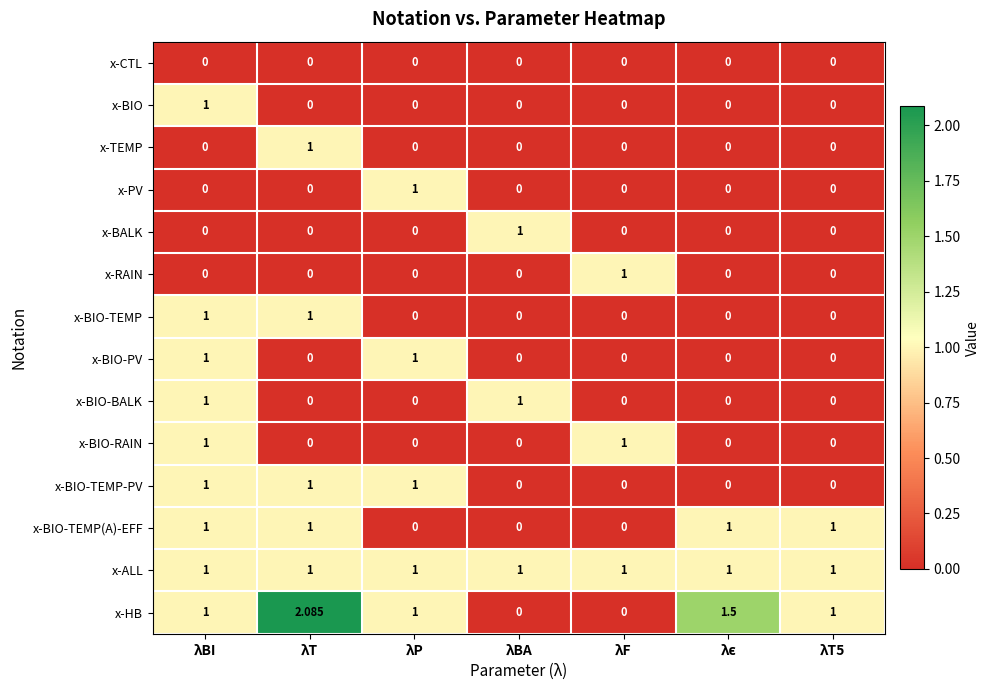

At which category is the sum across all series the highest?

λBI